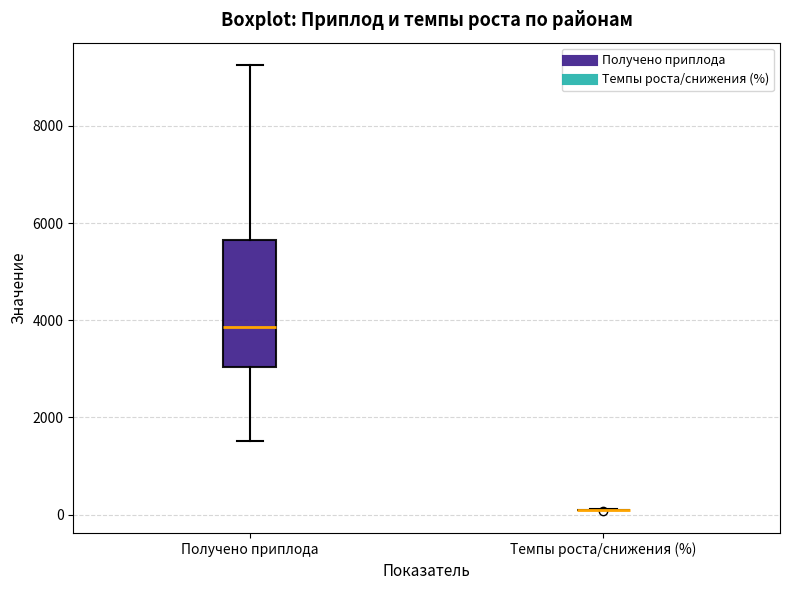

Comparing the boxes themselves (not the whiskers), which one is the tallest?

Получено приплода